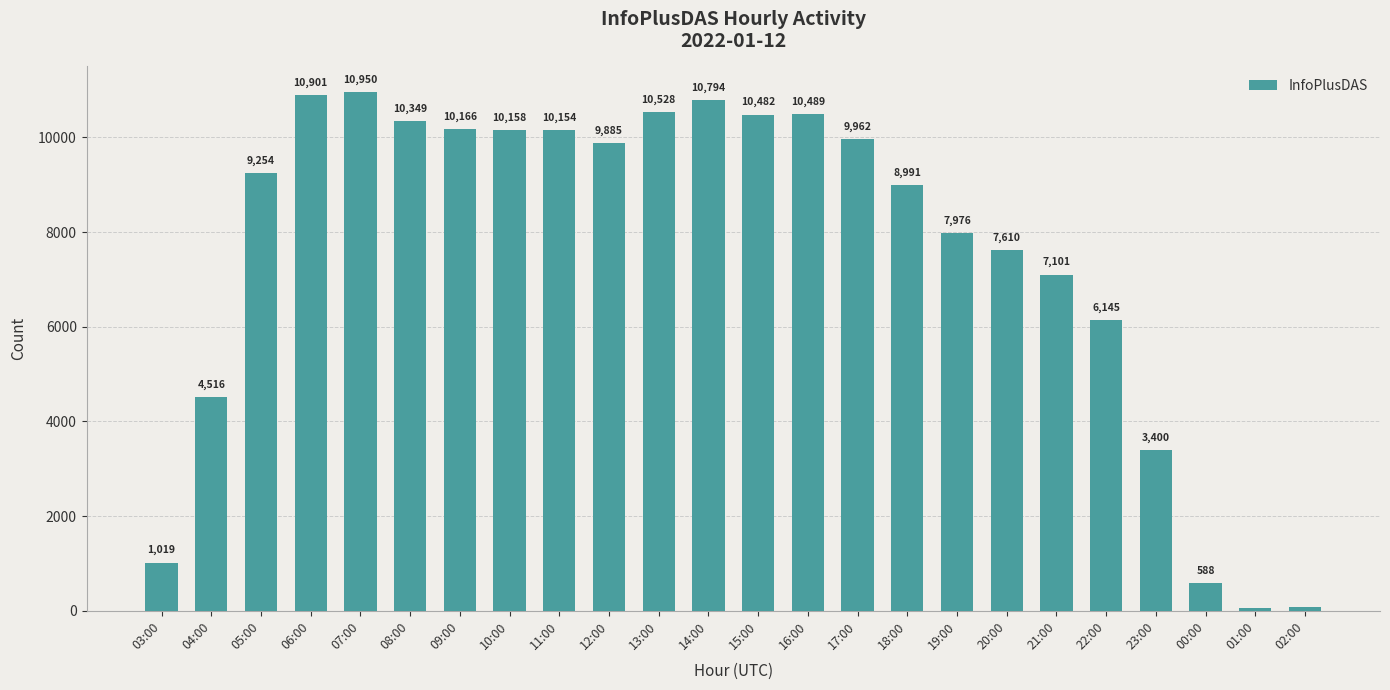

Which label corresponds to the largest value in the chart?

07:00